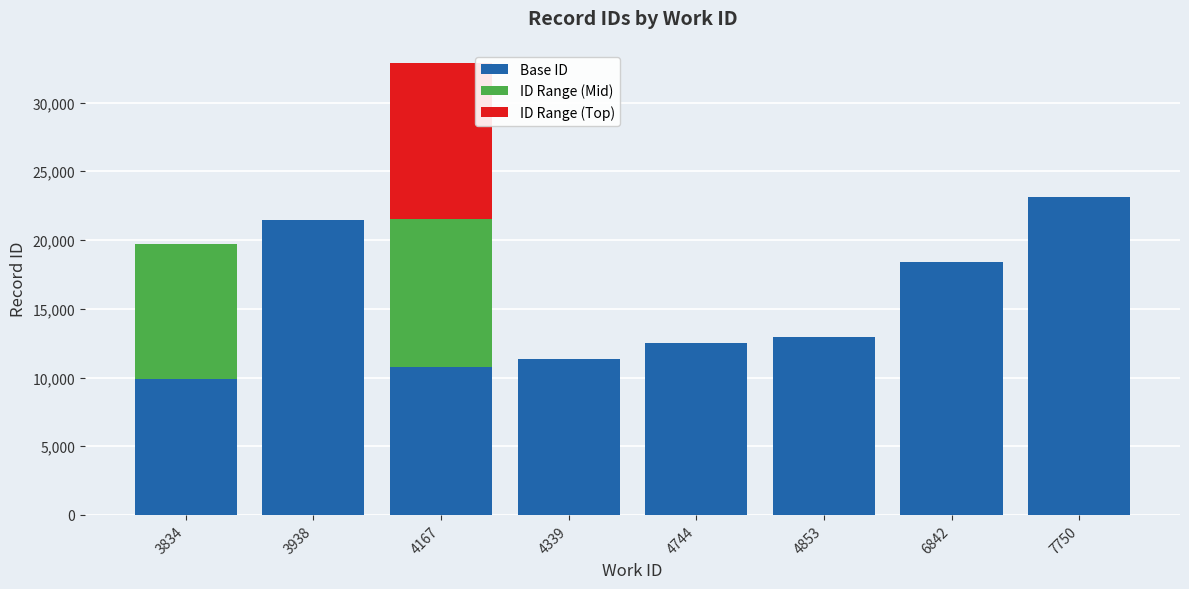

Is it true that Base ID equals 10751 at 4167?

True